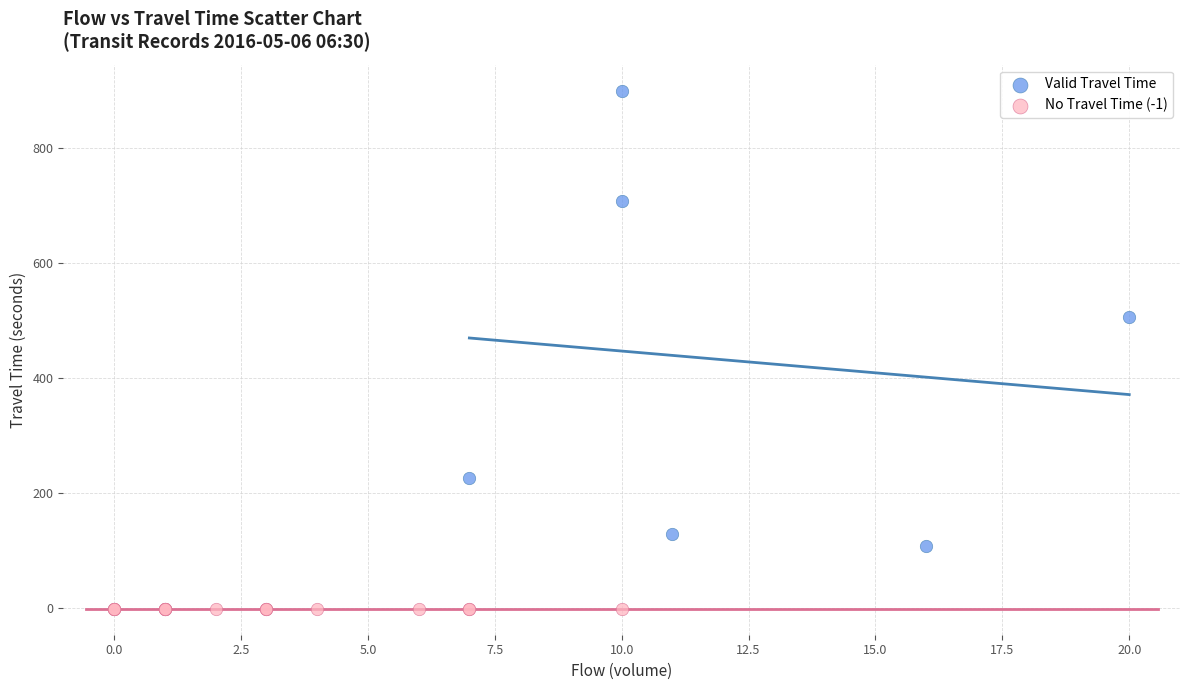

Which series reaches the minimum Y coordinate?

No Travel Time (-1)